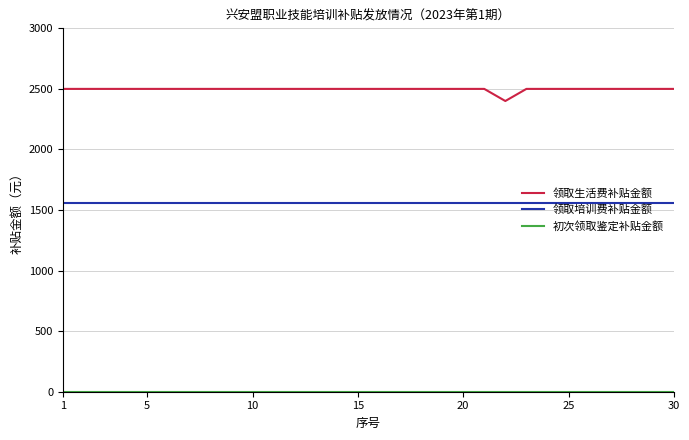

Which series has the largest total across all categories?

领取生活费补贴金额